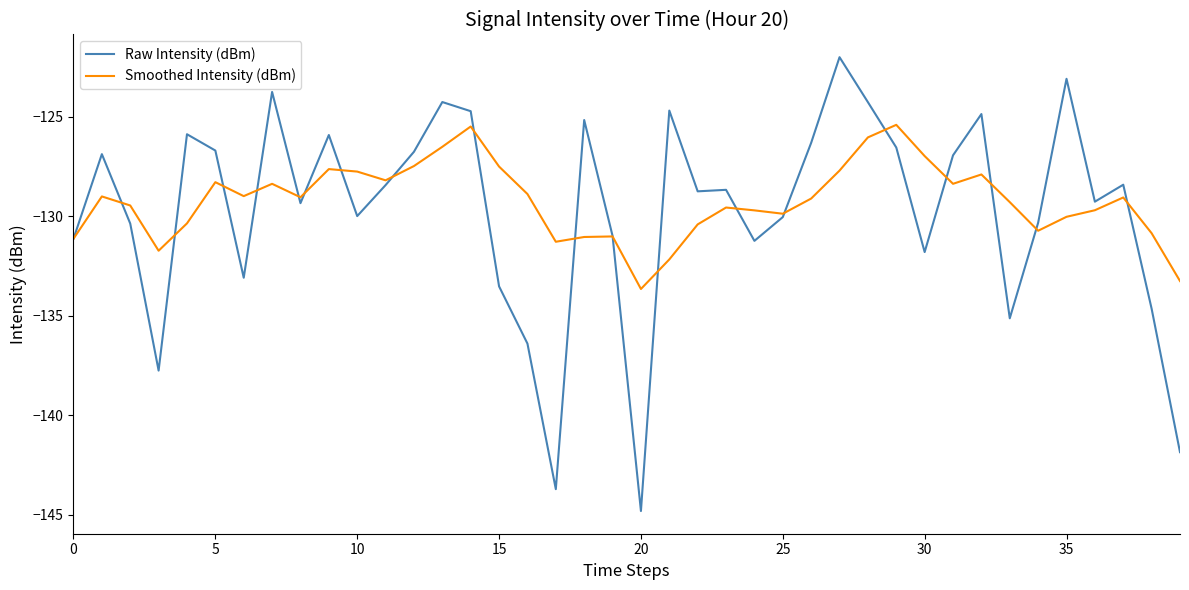

Which series has the largest range (max minus min)?

Raw Intensity (dBm)